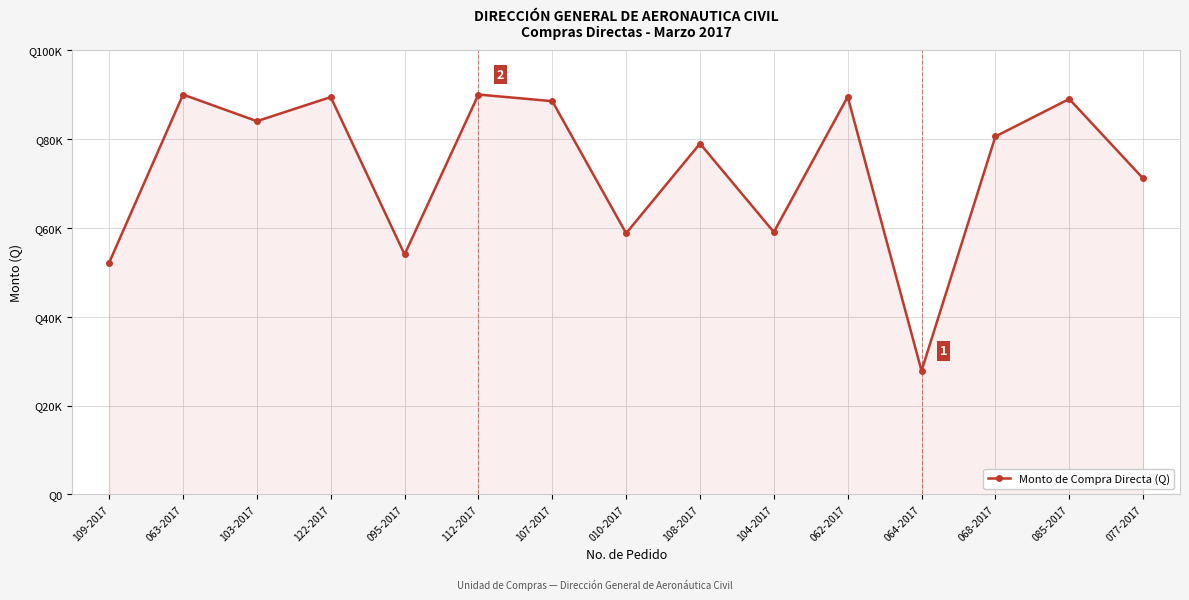

Reading left to right, what are all the values shown in this chart?

109-2017=52188.3	063-2017=89985.0	103-2017=84000.0	122-2017=89425.0	095-2017=54000.0	112-2017=89995.0	107-2017=88500.0	010-2017=58771.4	108-2017=78966.0	104-2017=59040.0	062-2017=89494.0	064-2017=27814.0	068-2017=80556.0	085-2017=89000.0	077-2017=71119.7